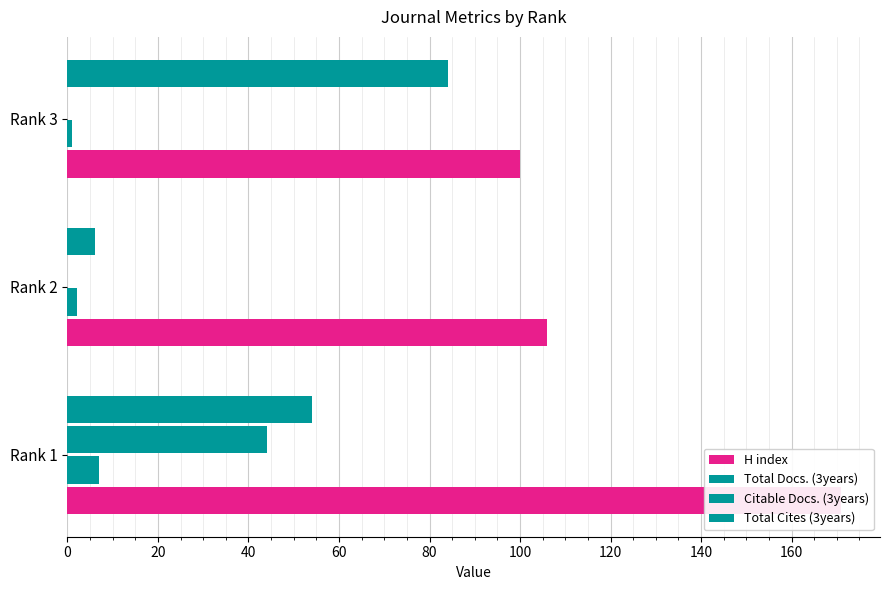

How many categories are shown in the chart?

3